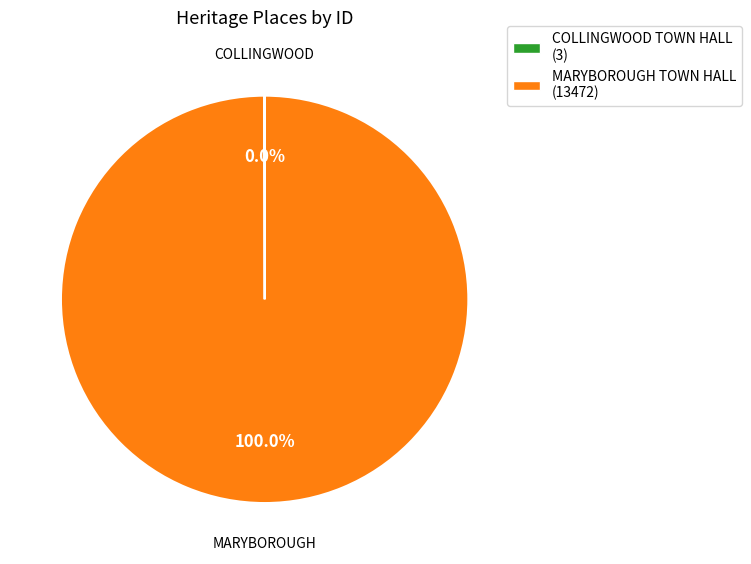

Which category has the biggest portion of the pie?

MARYBOROUGH TOWN HALL